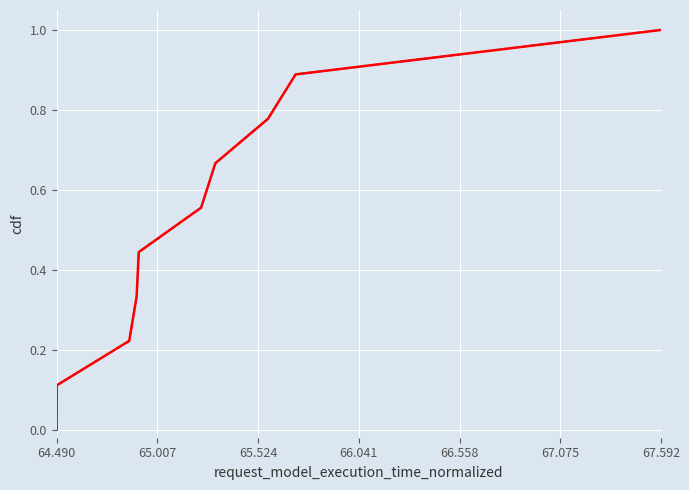

True or false: Best Lap CDF has a value of 0.4 at 7.

False